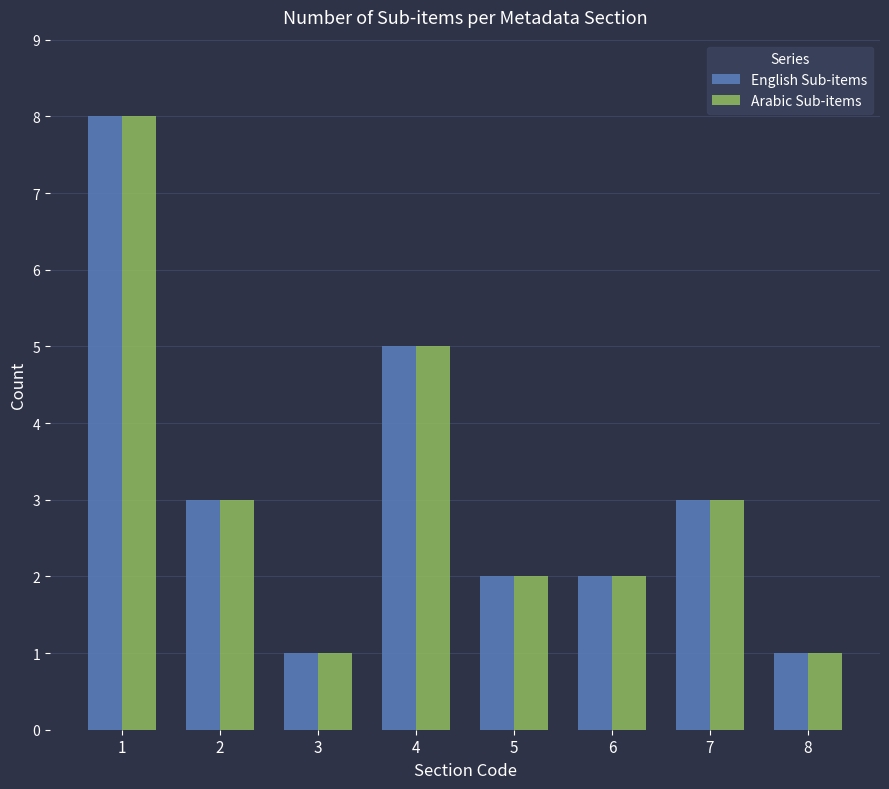

At which category does the chart reach its peak across all series?

1